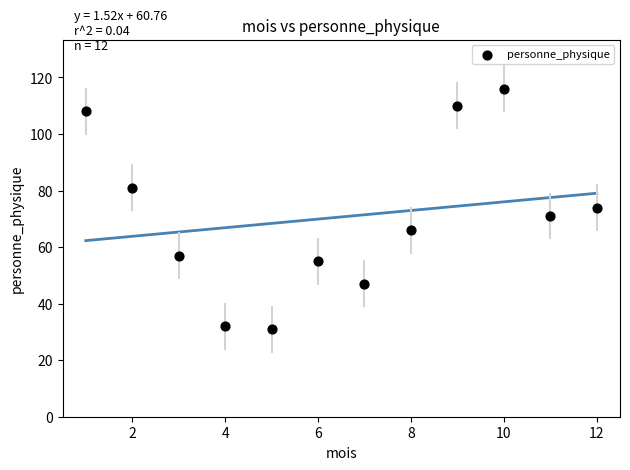

What is the range of X values (max minus min)?

11